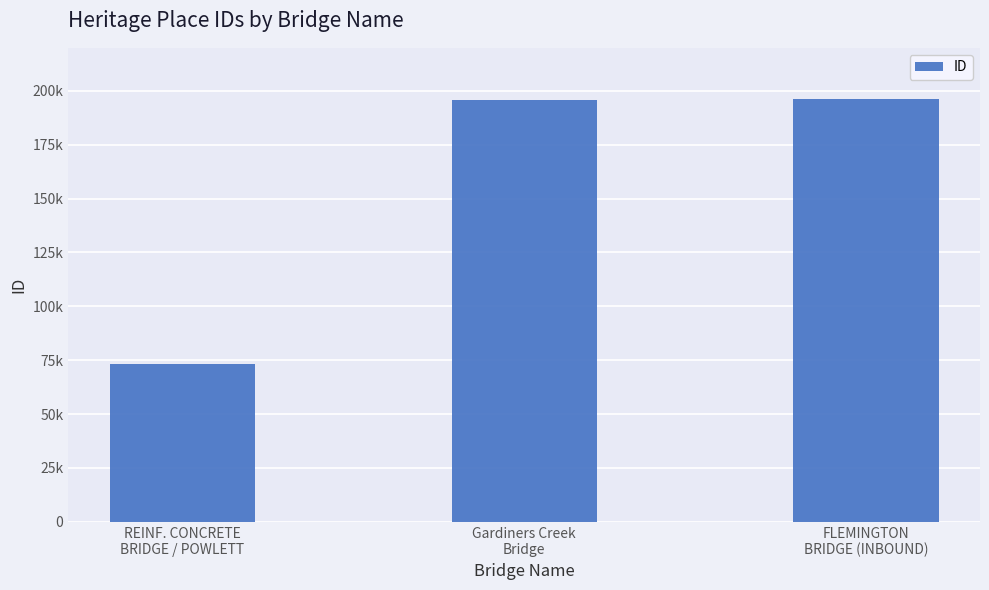

What is the change in value from REINF. CONCRETE
BRIDGE / POWLETT to Gardiners Creek
Bridge?

+122683